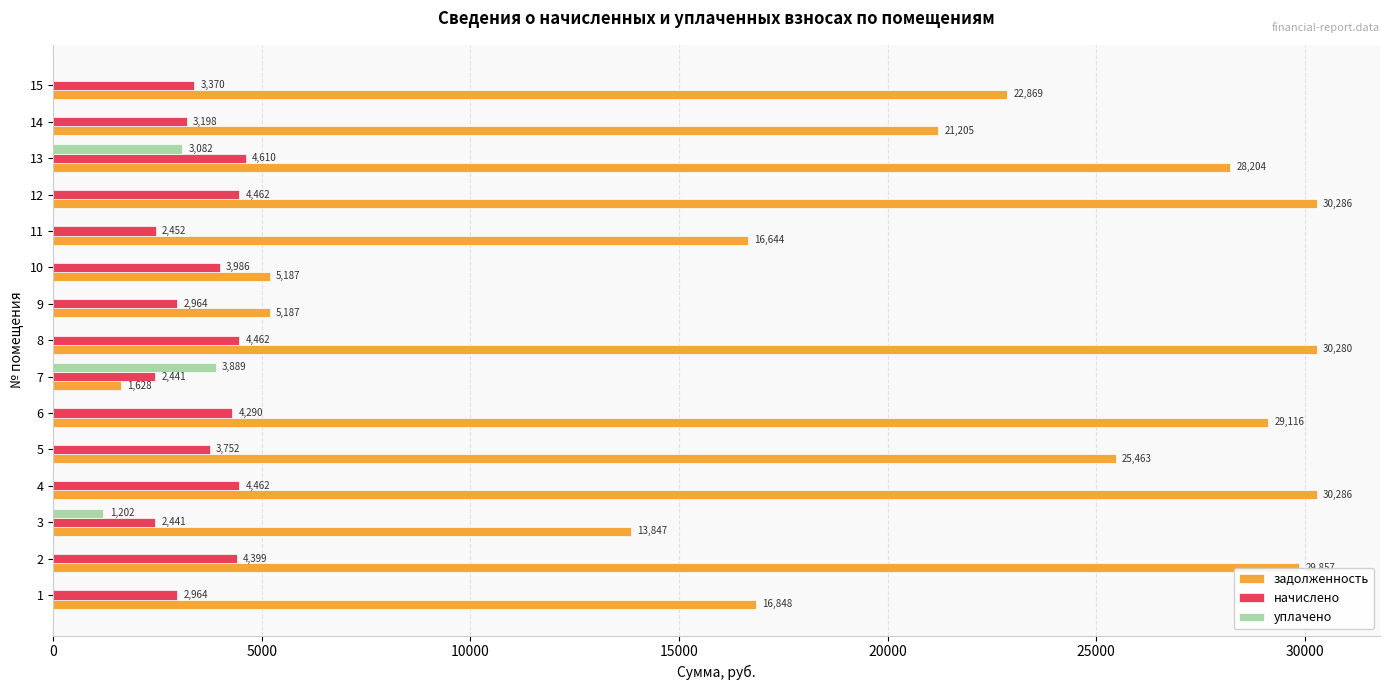

At which category is the sum across all series the highest?

13